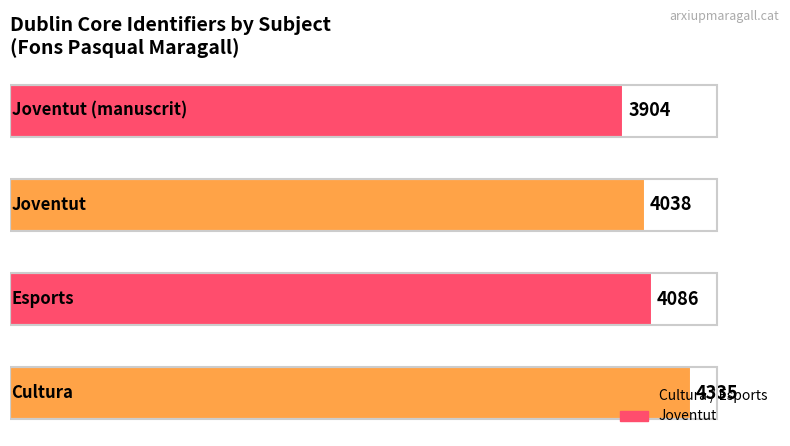

How many values are below 4086?

2